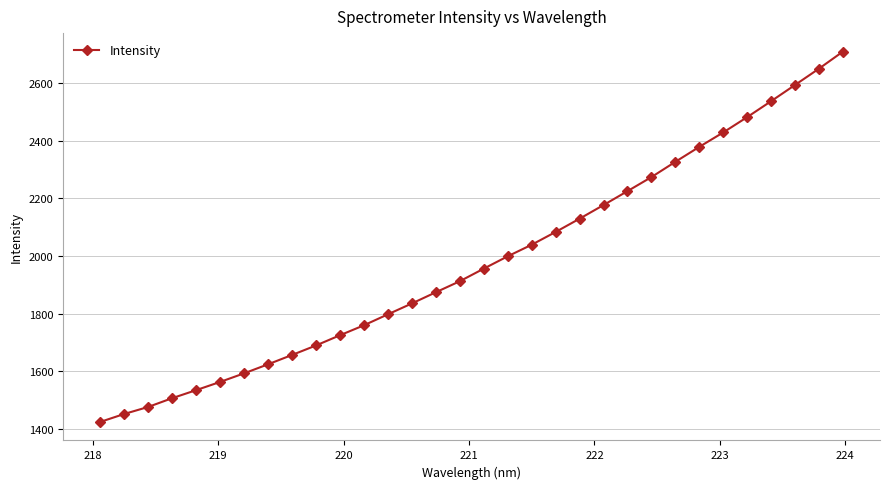

What is the minimum value shown in the chart?

1424.1